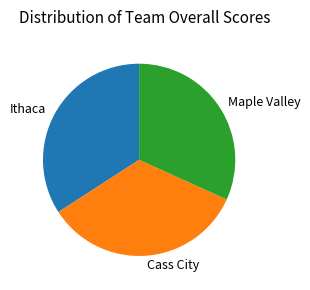

How many segments does this pie chart have?

3